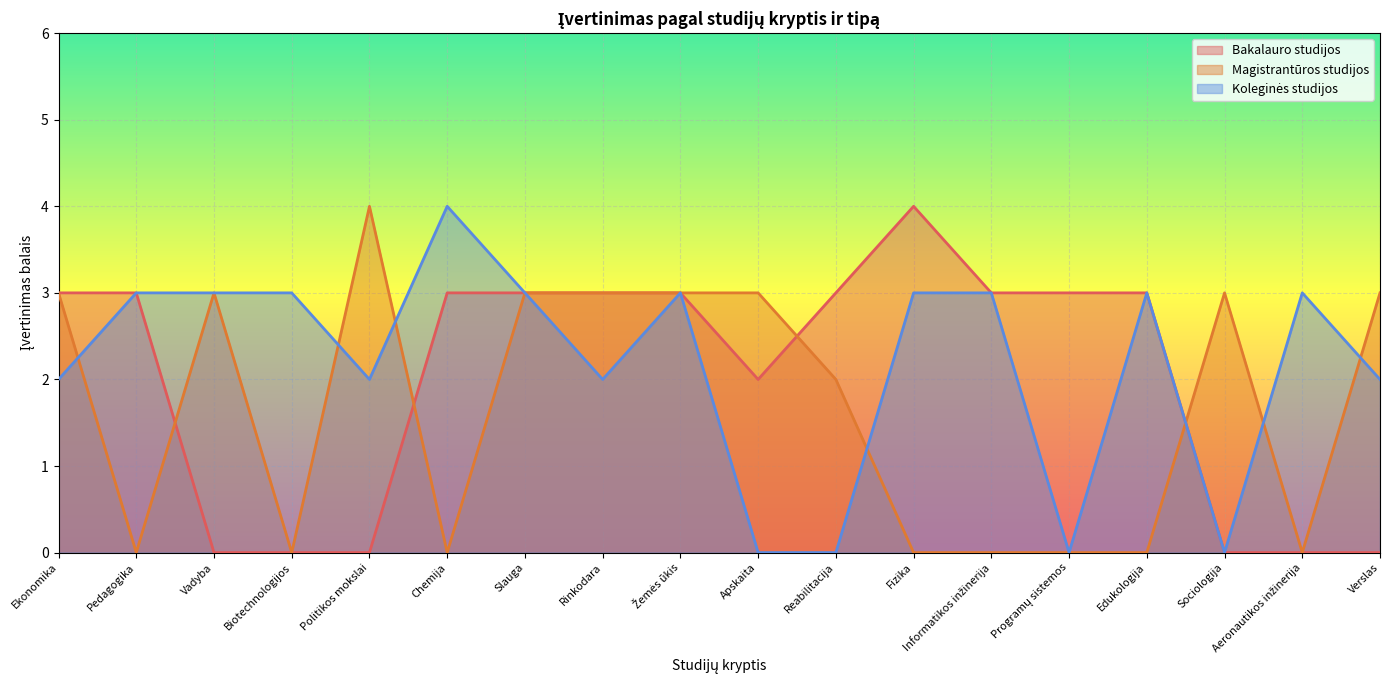

In Koleginės studijos, how many points are higher than both neighbors (excluding endpoints)?

4